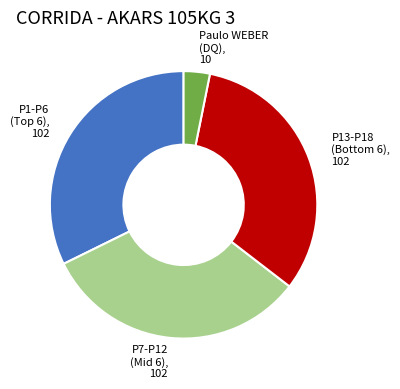

Is there any slice that represents more than half of the pie?

No